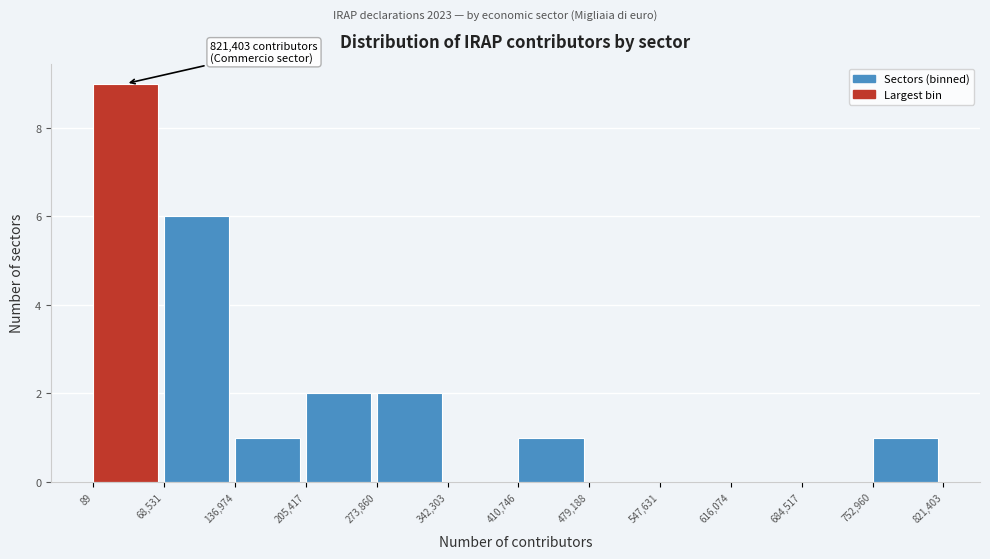

Which range on the x-axis has the tallest bar?

89 to 68,531